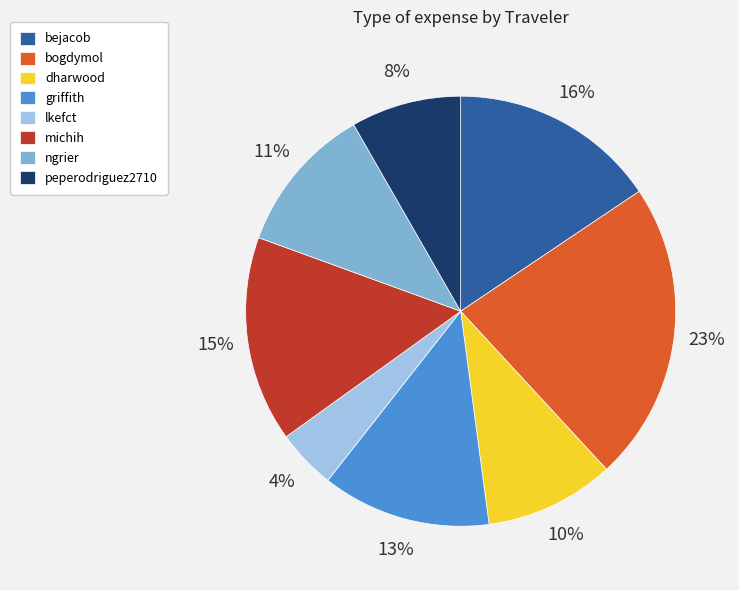

How many slices are in this pie chart?

8